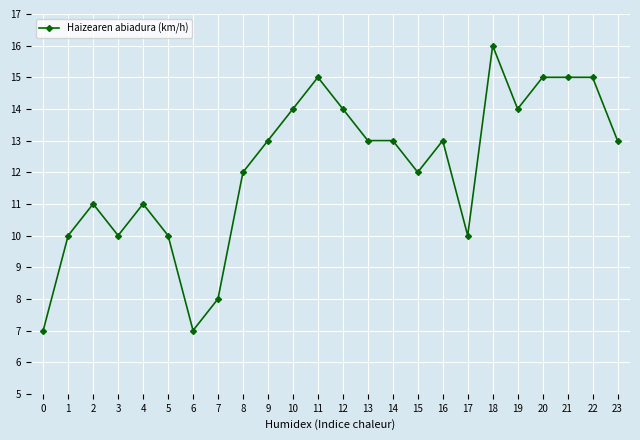

True or false: the data has more than 2 interior local peaks.

True